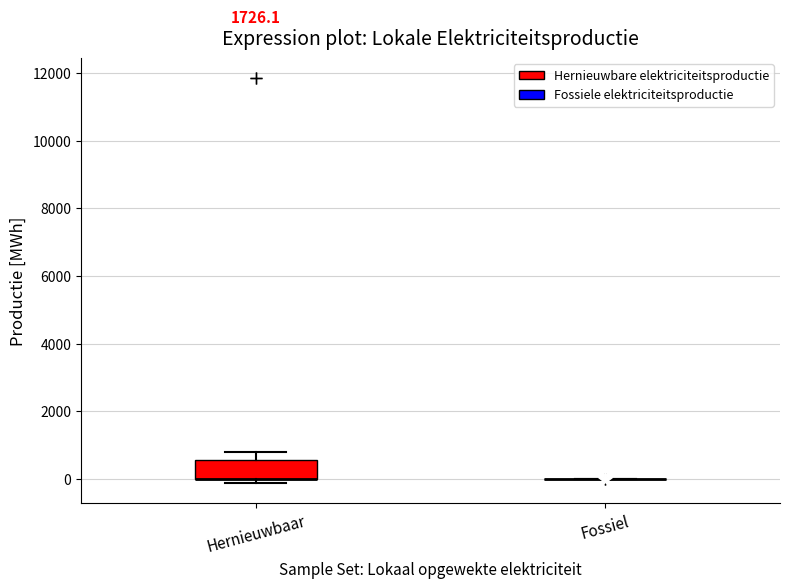

Which box is the tallest, from its lower edge to its upper edge?

Hernieuwbaar